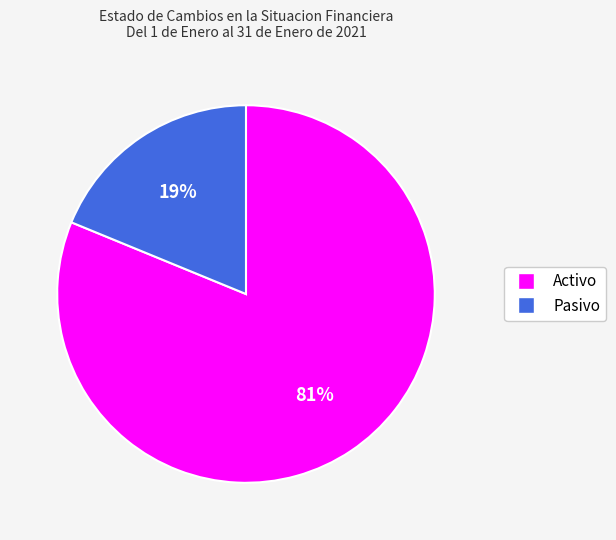

How many slices are in this pie chart?

2